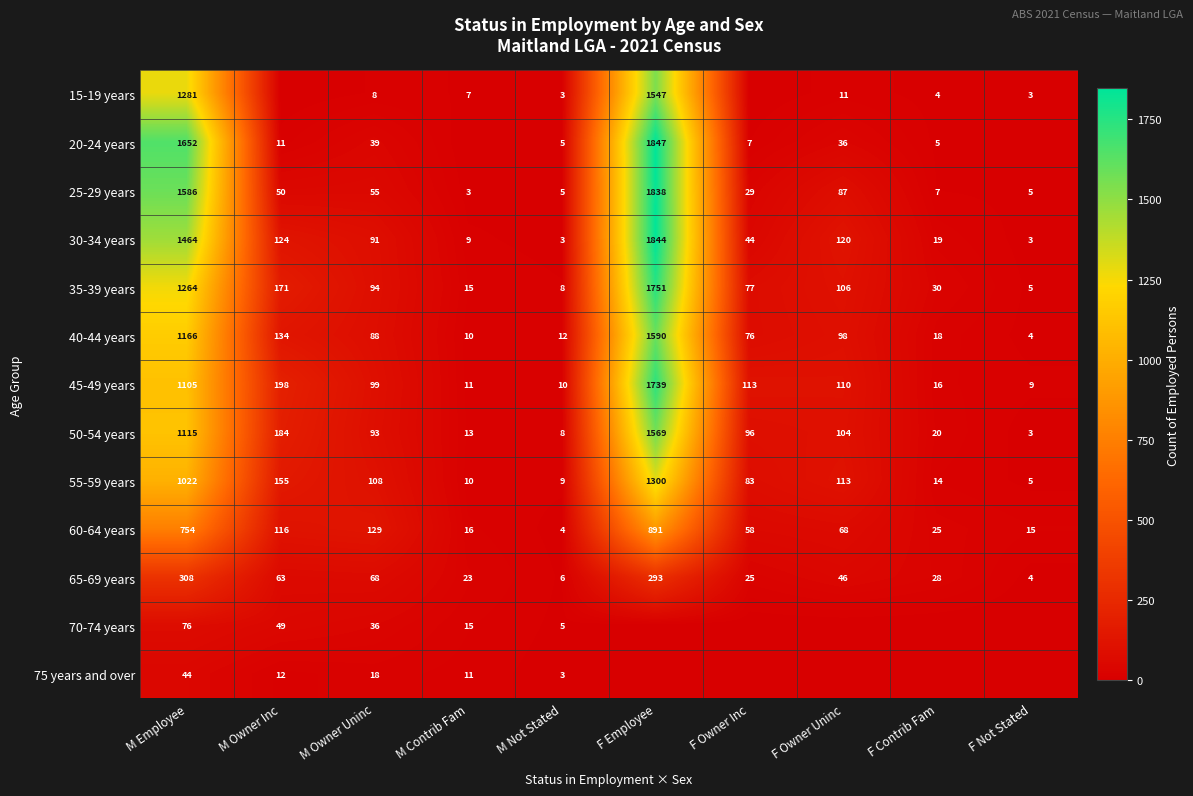

Where does the 30-34 years series first go above 91?

M Employee